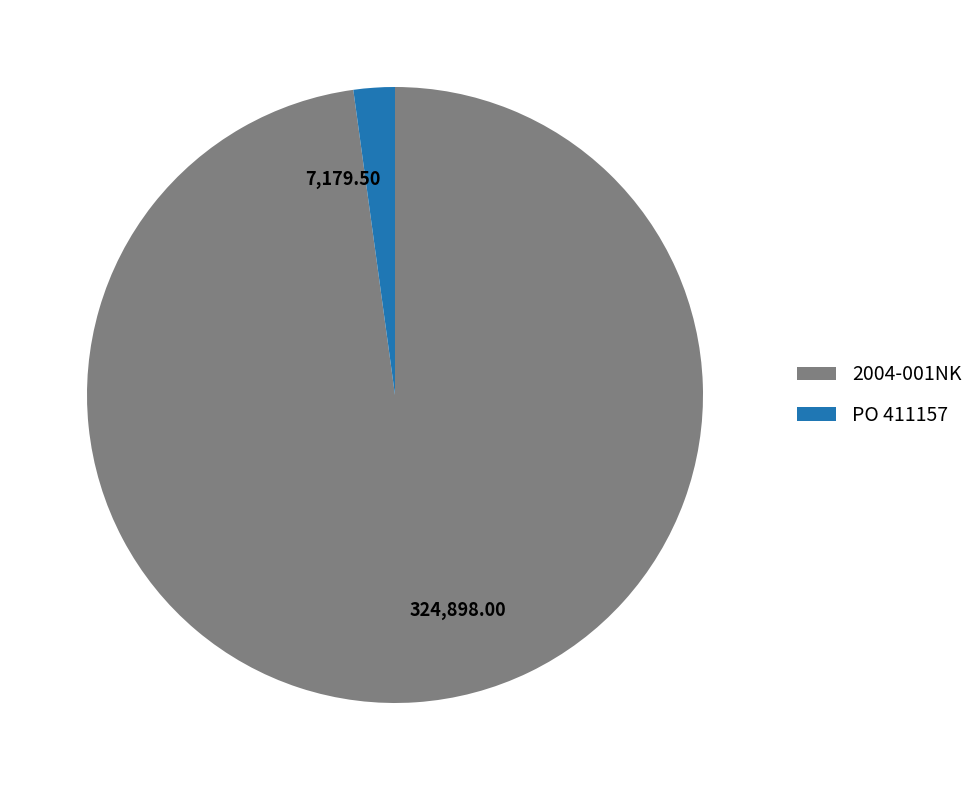

Rank the categories by value from highest to lowest.

2004-001NK, PO 411157